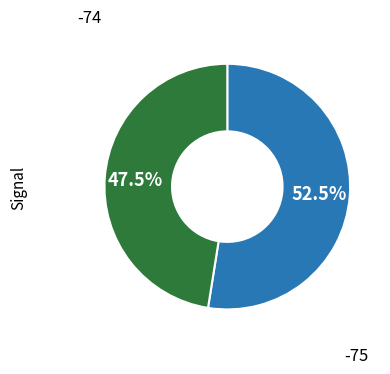

Does any single category account for the majority?

Yes